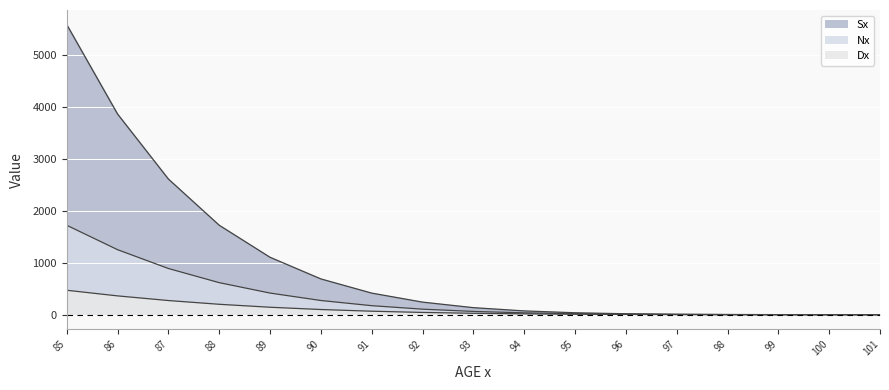

What is the difference between the highest and lowest values at 90?

588.9